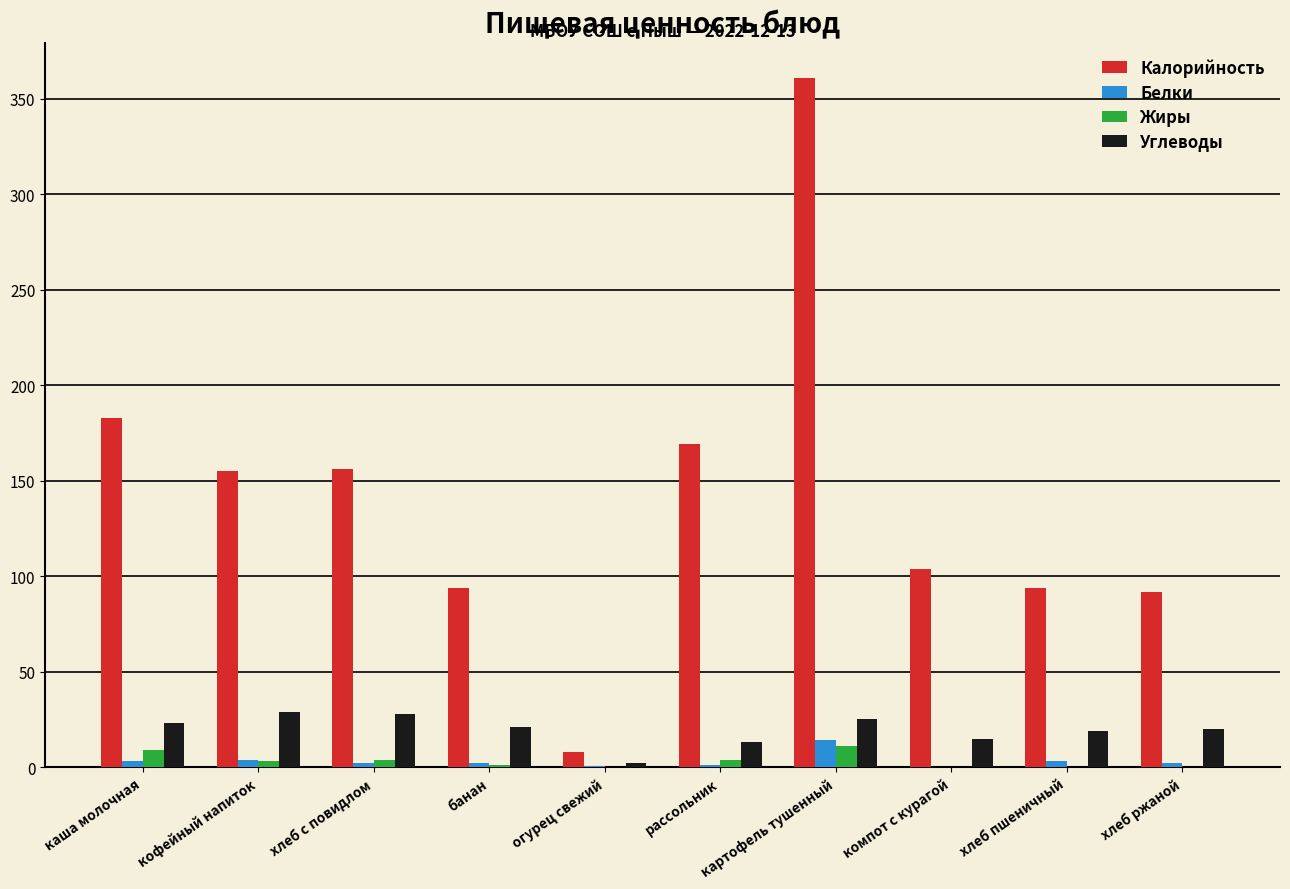

At which label does Калорийность reach its peak?

картофель тушенный